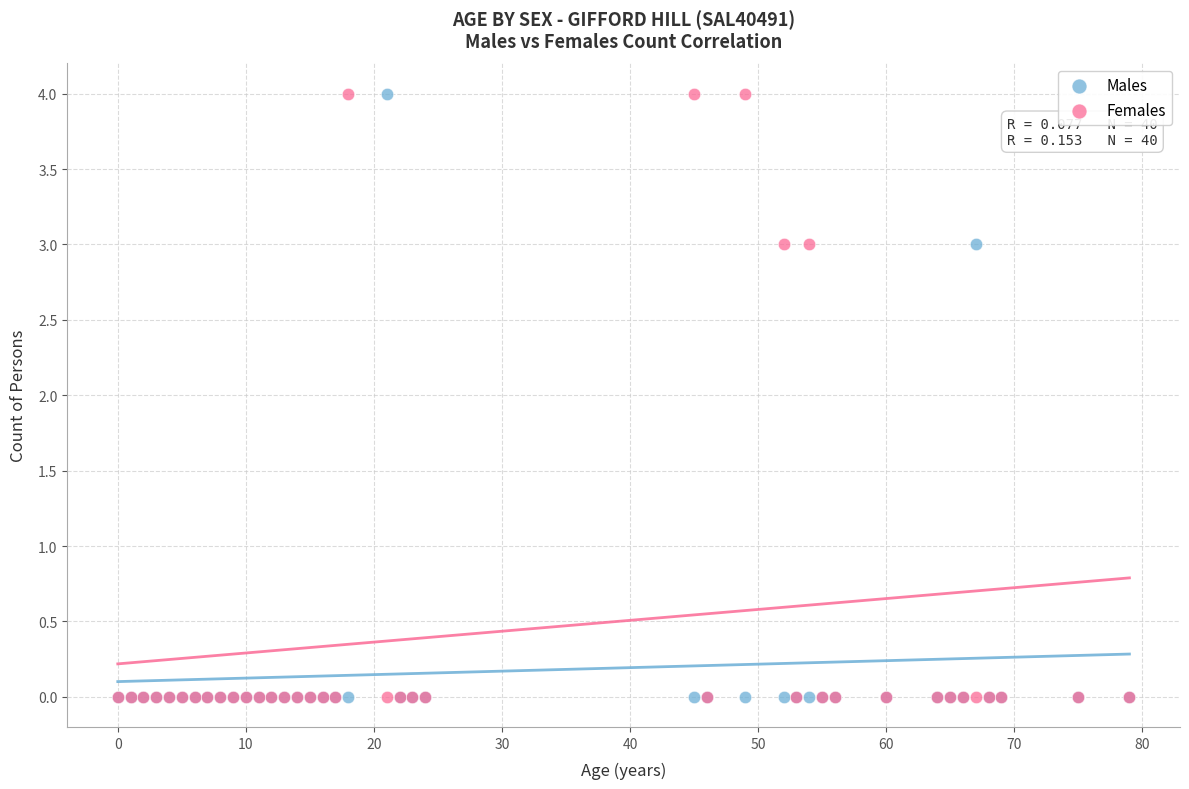

What are all the series names shown in the legend?

Males, Females